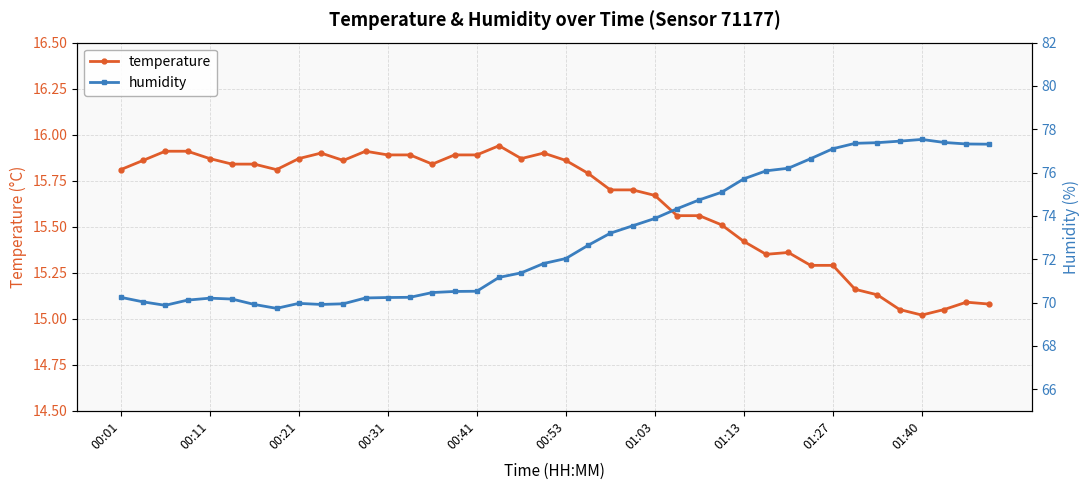

How many interior local valleys does the temperature series have?

6